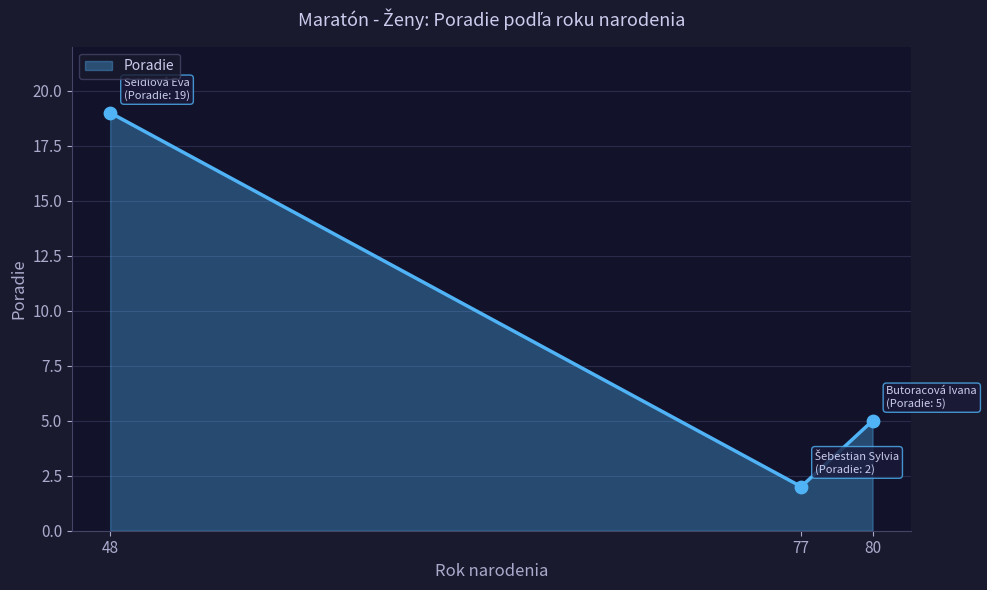

What is the ratio of the value at 48 to the value at 77?

9.5